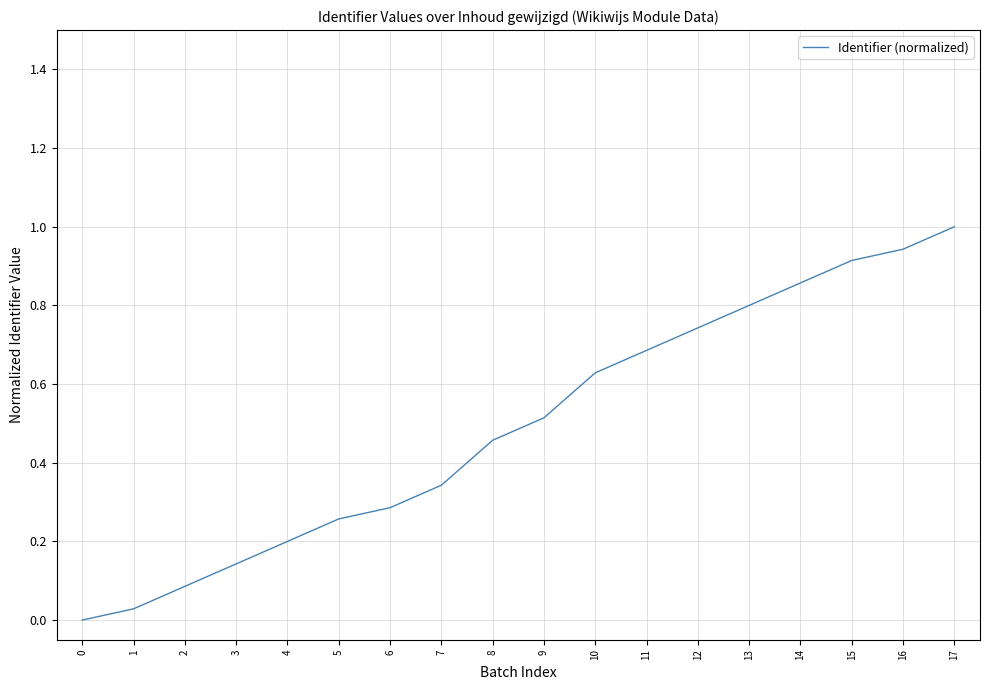

The chart shows a value of 0.1 at 4. True or false?

False